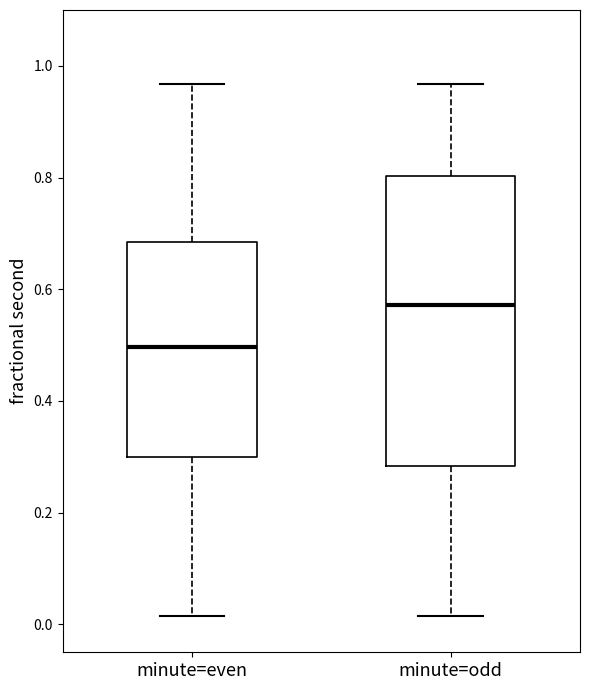

Which box is the tallest, from its lower edge to its upper edge?

minute=odd